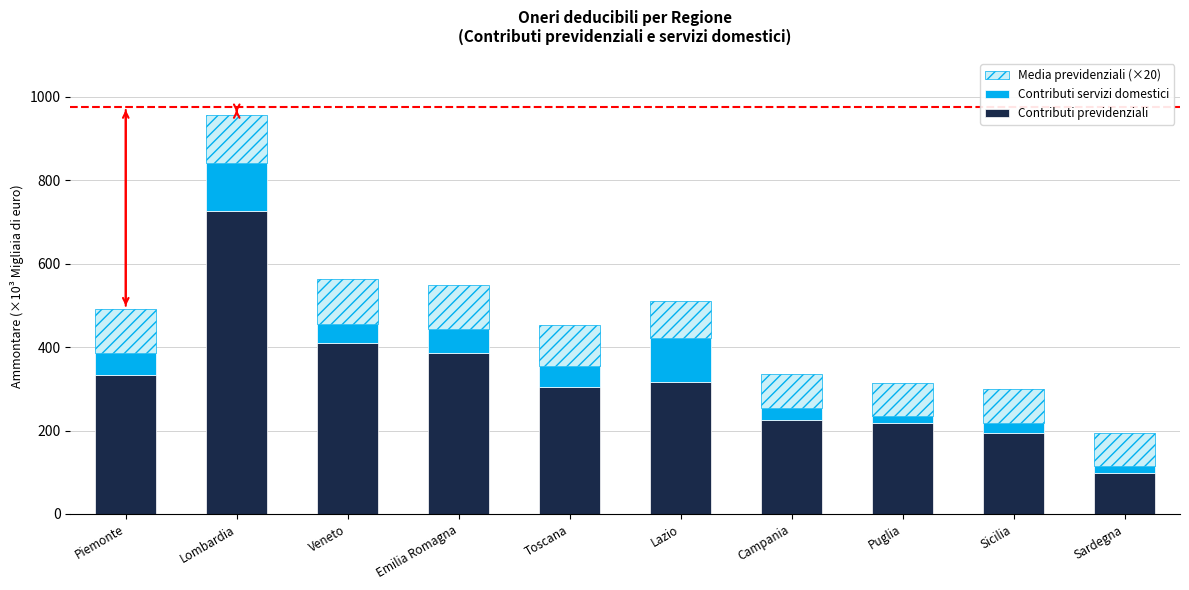

At which label is Contributi previdenziali closest to 413?

Veneto